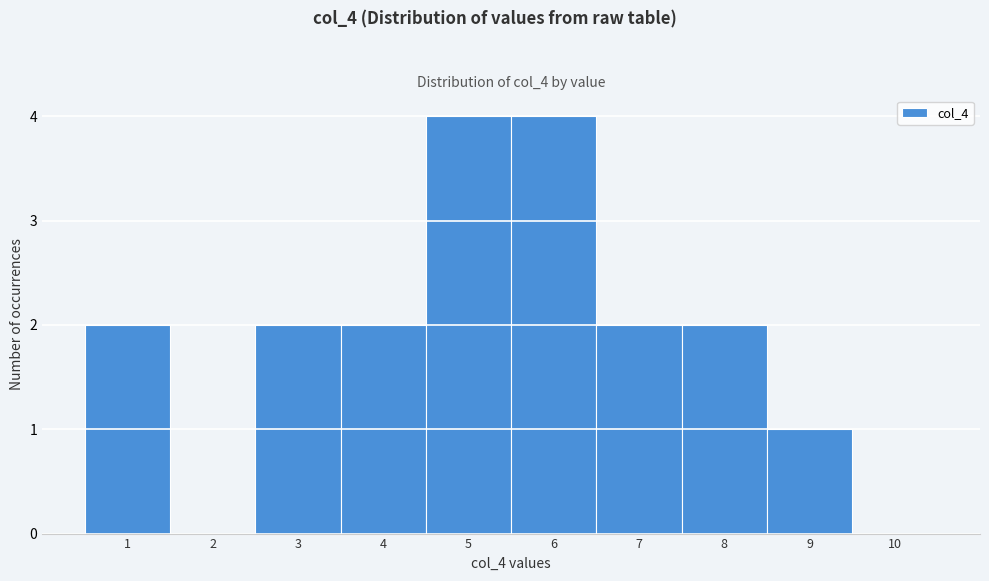

How tall is the bar that spans 7.5 to 8.5 on the x-axis? The values are not printed on the chart, so give them approximately, as read against the axis.

2